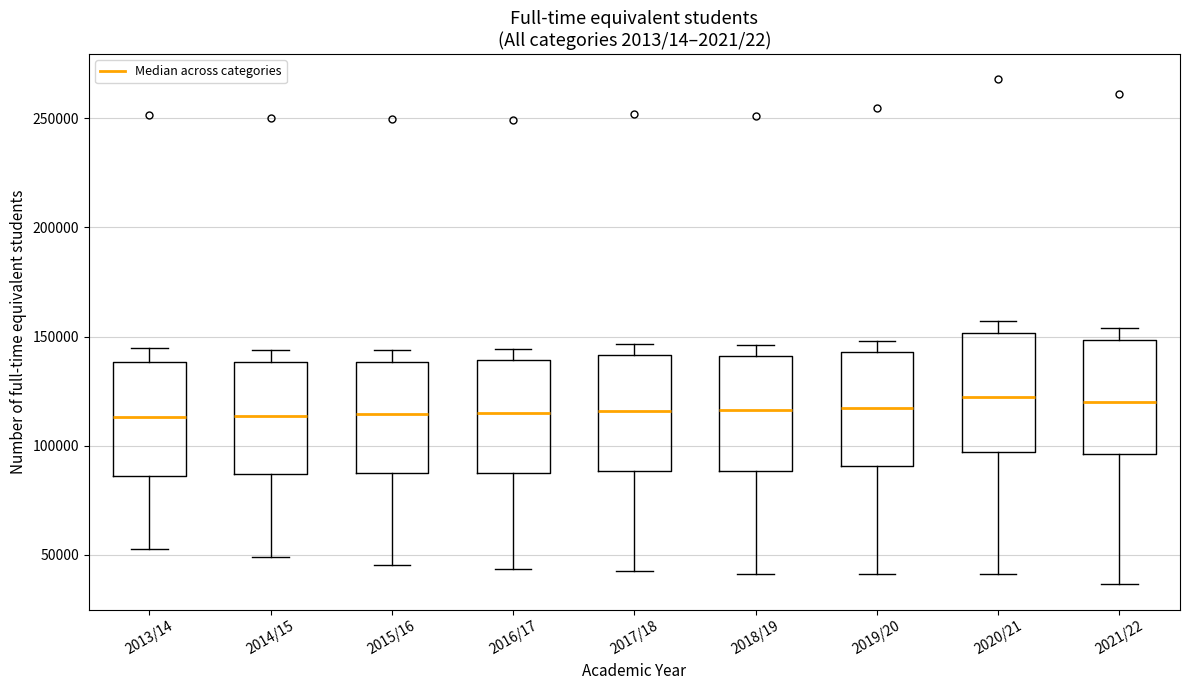

Where is the lower edge of the box for 2015/16 on the y-axis? The values are not printed on the chart, so give them approximately, as read against the axis.

90000